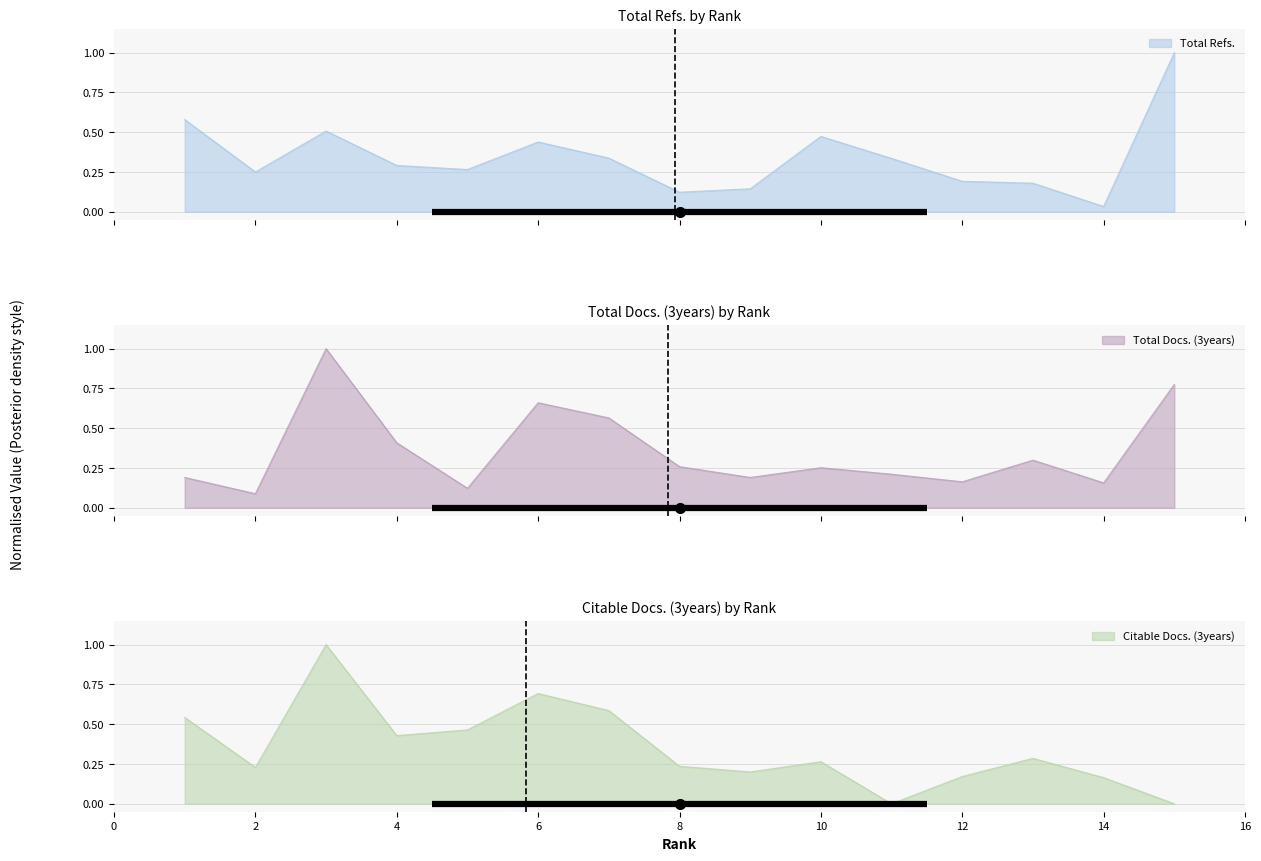

In Total Refs., how many points are lower than both neighbors (excluding endpoints)?

4